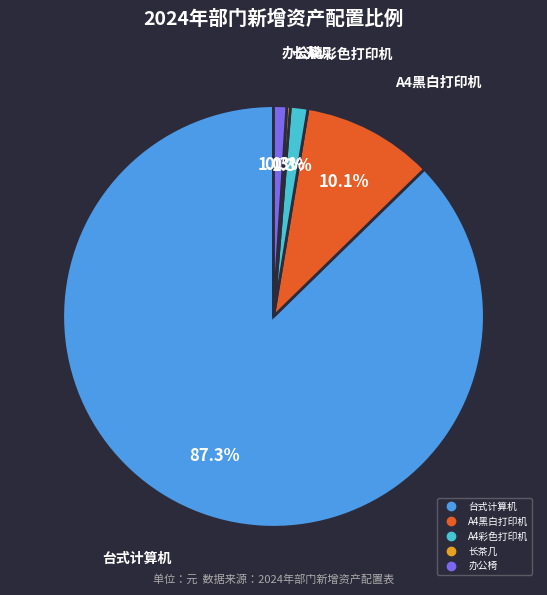

To the nearest percent, what is the average slice percentage?

20%